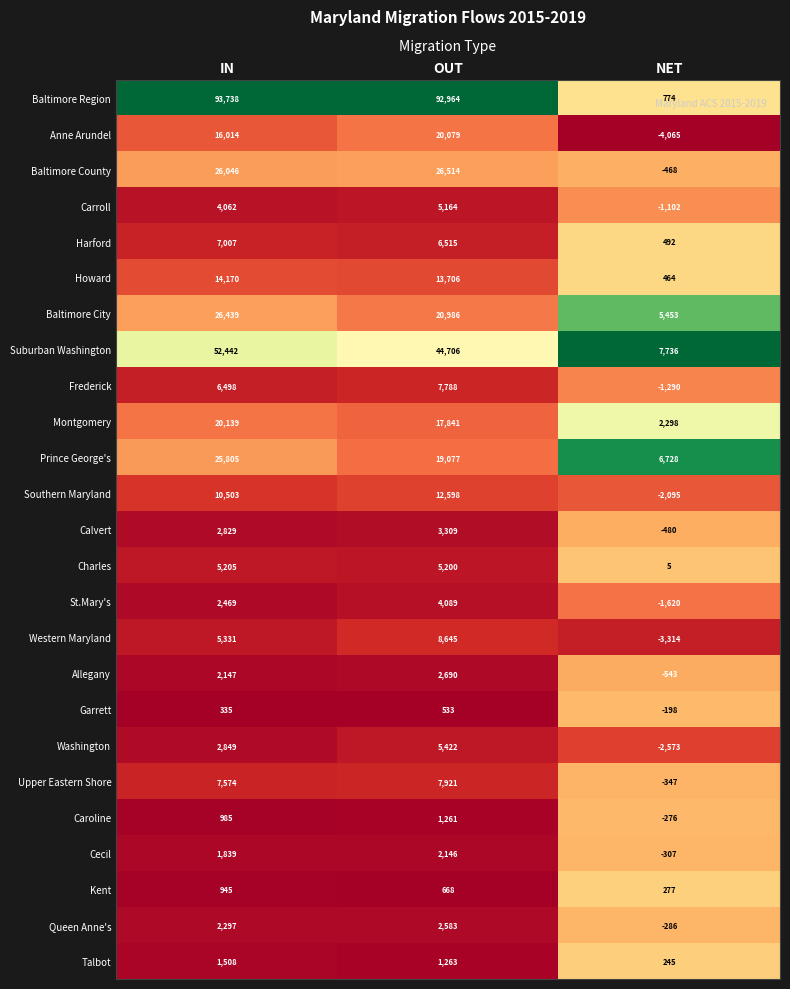

The value of Cecil at NET is -307. True or false?

True